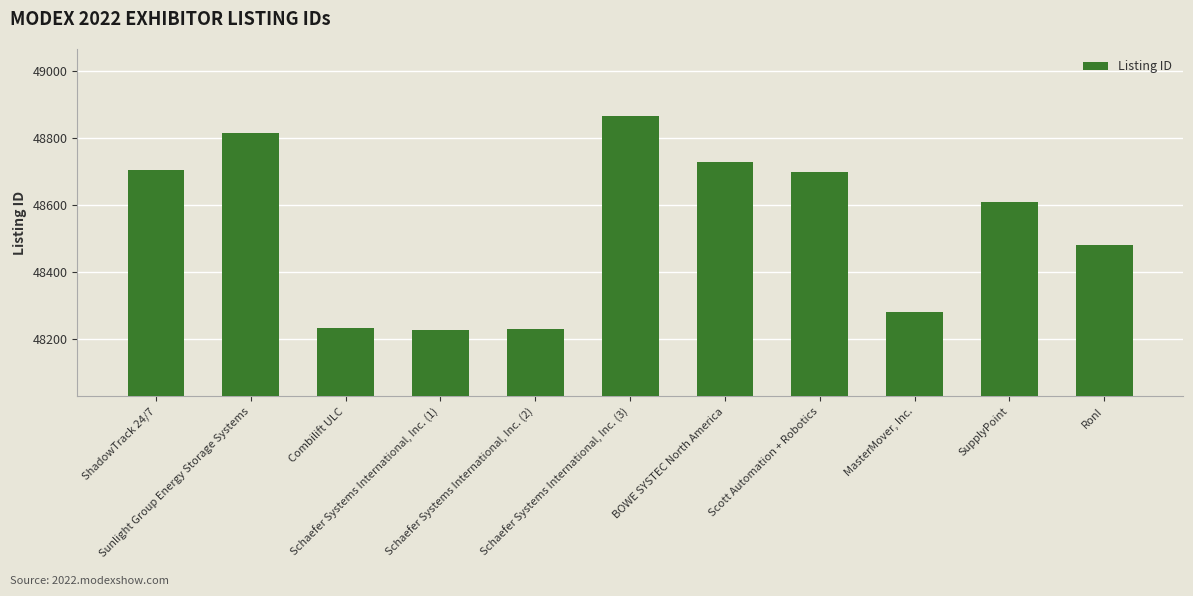

True or false: the data shows 48728 at BOWE SYSTEC North America.

True